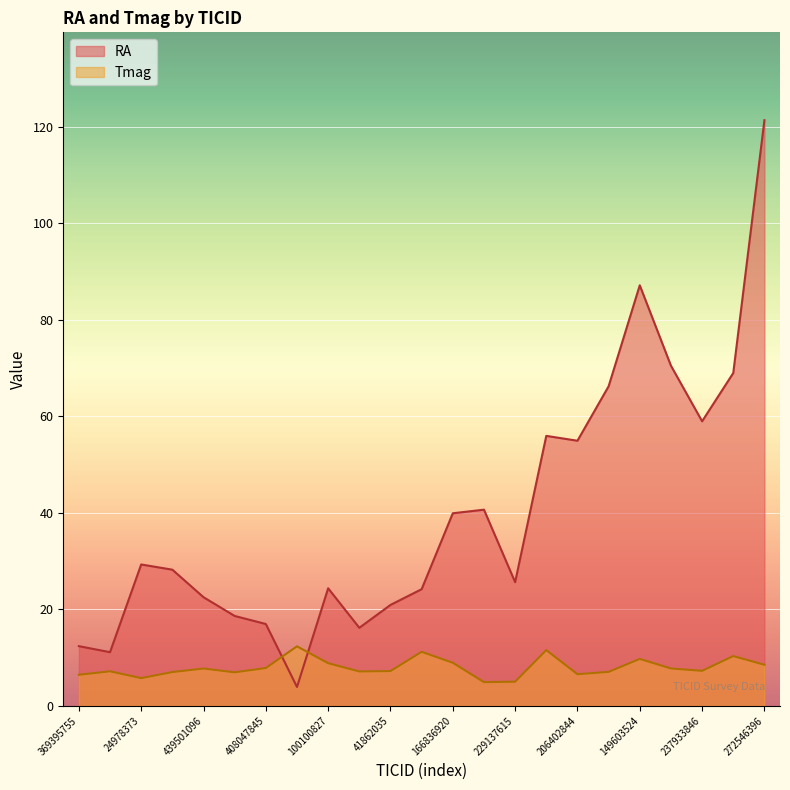

Reading left to right, extract all data points from this chart.

RA: 12.4	11.1	29.3	28.2	22.5	18.6	17.0	3.9	24.4	16.2	20.9	24.2	39.9	40.6	25.6	55.9	54.9	66.2	87.1	70.5	59.0	69.0	121.3
Tmag: 6.4	7.2	5.7	7.0	7.7	6.9	7.8	12.3	8.8	7.1	7.2	11.2	8.9	4.9	5.0	11.6	6.5	7.0	9.7	7.7	7.2	10.3	8.5